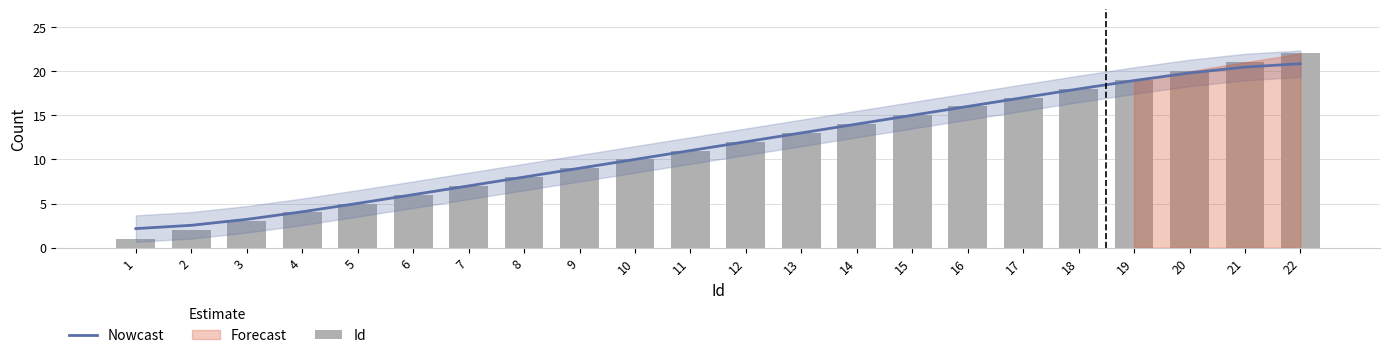

Does the chart contain any negative values?

No